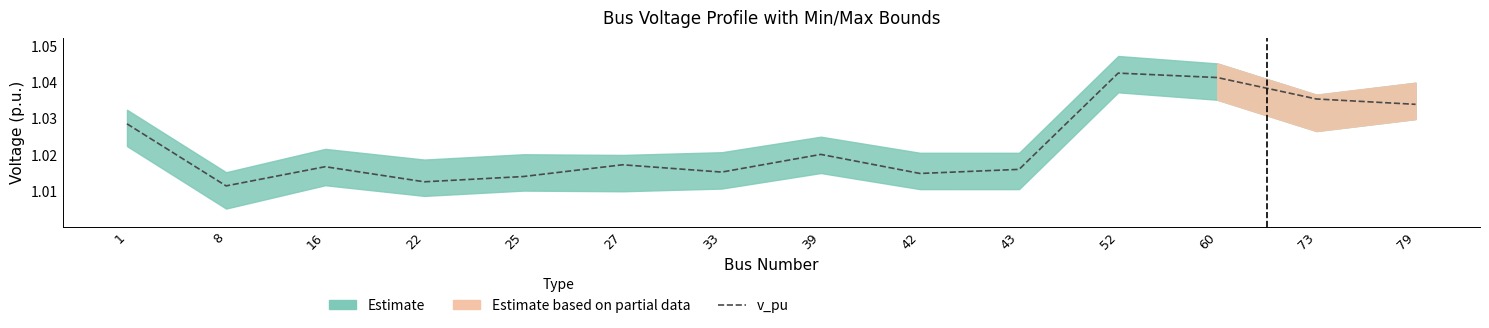

Rank the categories by value from lowest to highest.

8, 22, 25, 42, 33, 43, 16, 27, 39, 1, 79, 73, 60, 52